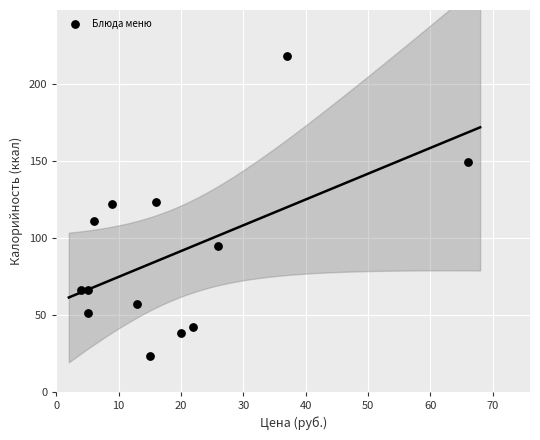

What is the range of Y values (max minus min)?

195